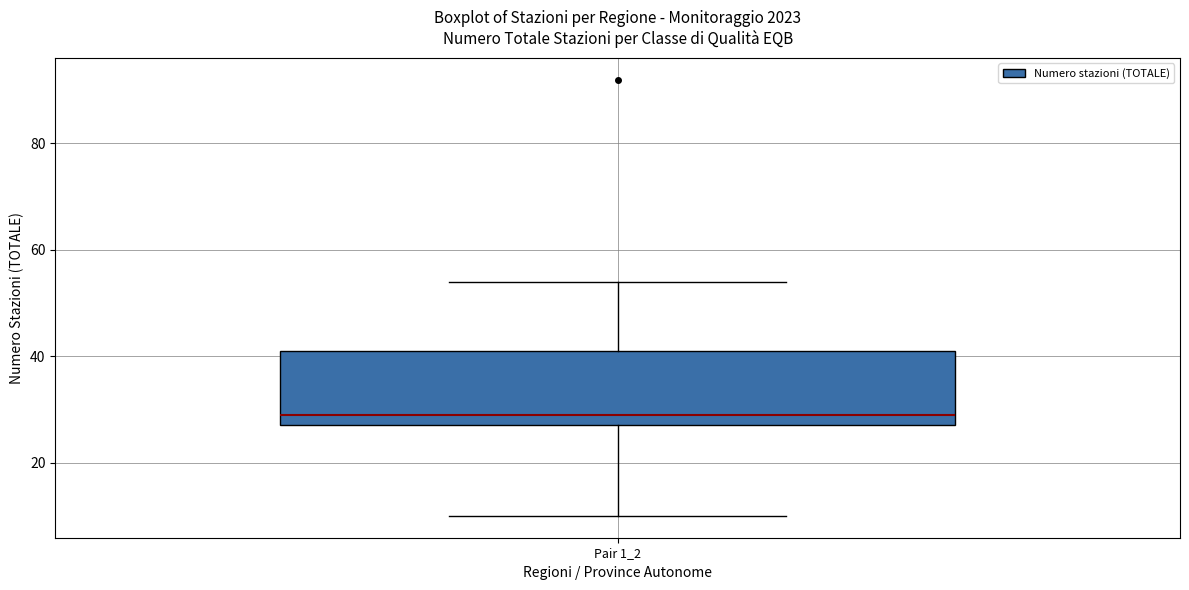

Read this box plot against the y-axis: the position of the median line, the range covered by the box, and the ends of both whiskers. The values are not printed on the chart, so give them approximately, as read against the axis.

median 30, box 28 to 42, whiskers 10 to 54